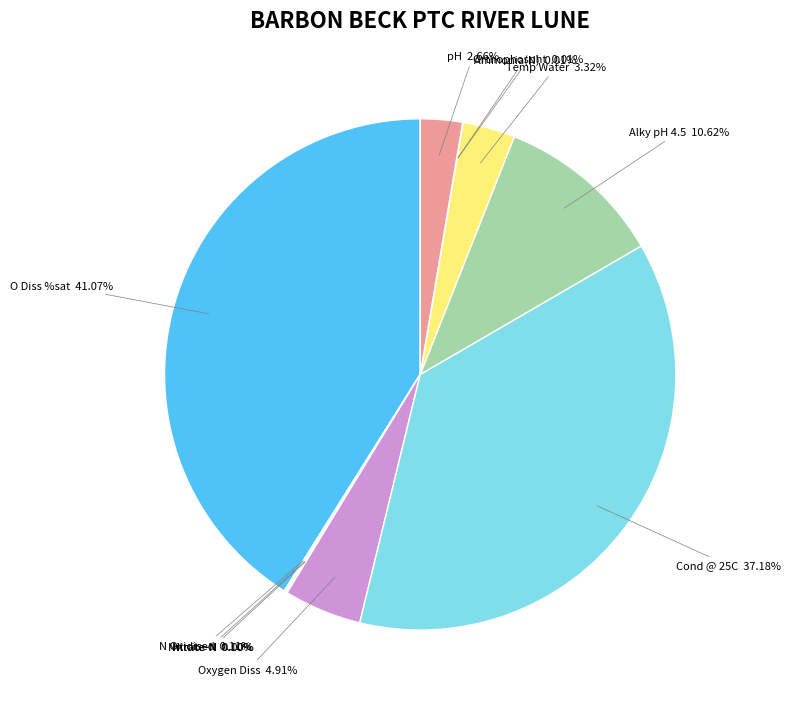

Is there any slice that represents more than half of the pie?

No